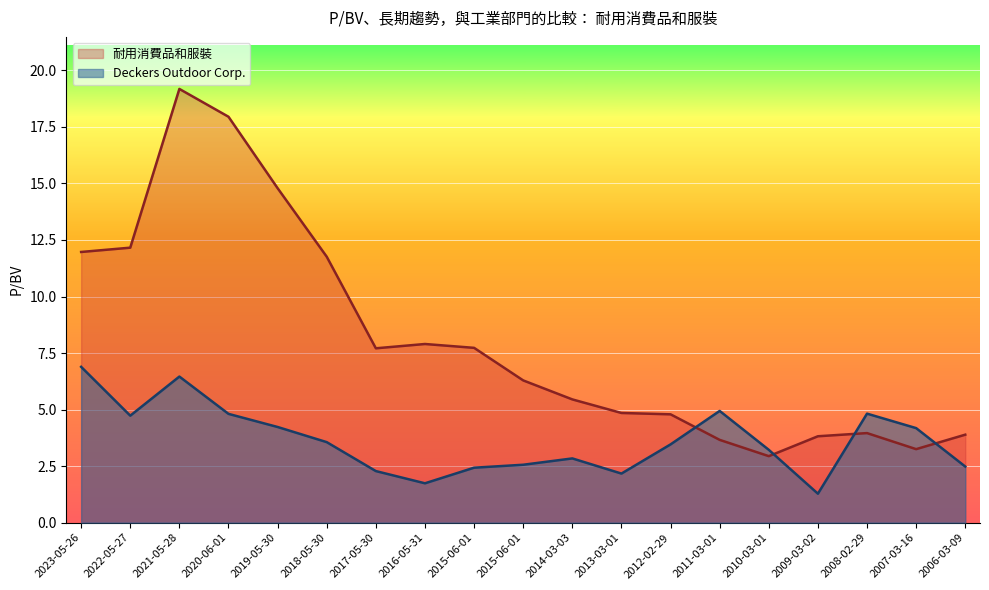

Does the chart display data point markers on the line(s)?

No